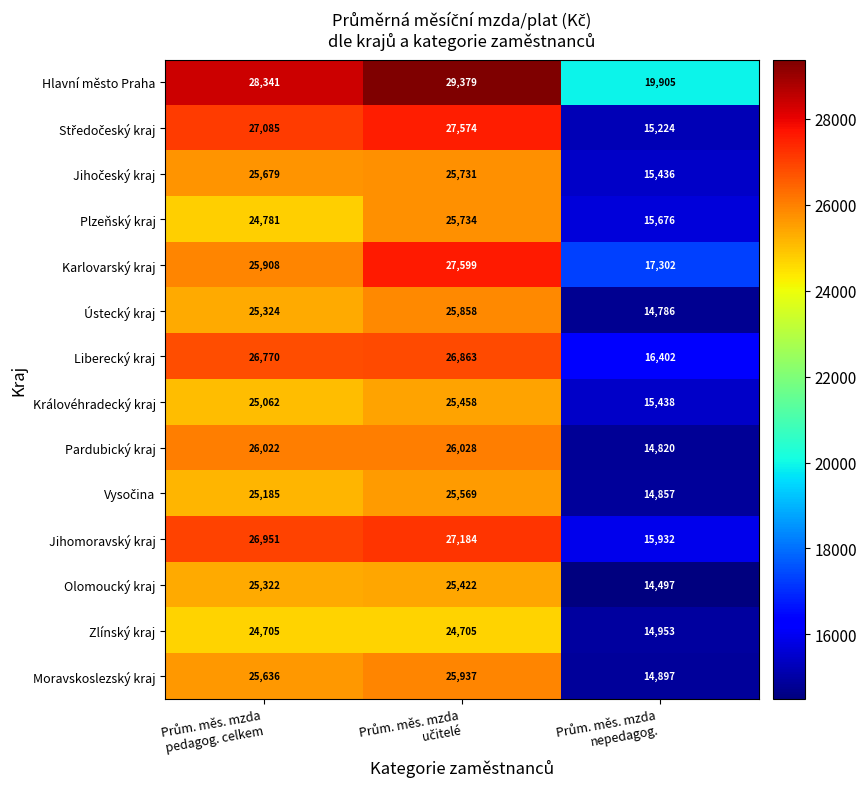

What is the average value of the Plzeňský kraj series?

22064